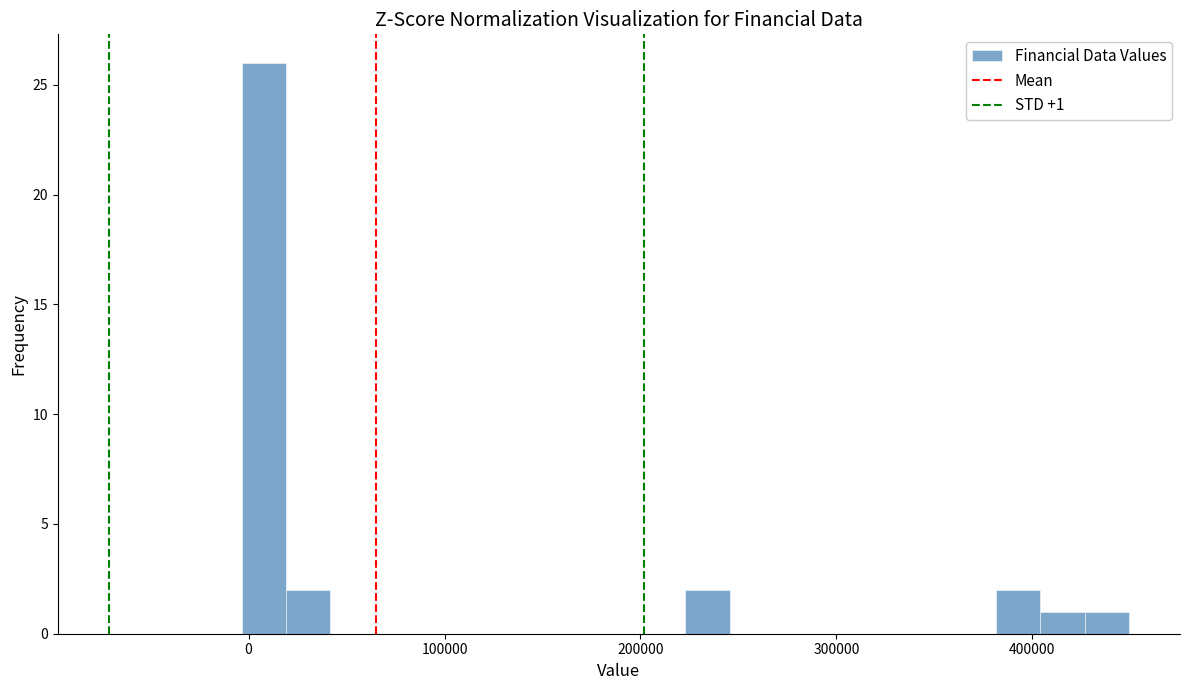

Around what value on the x-axis is the tallest bar? Give the approximate position of its centre, as read against the axis.

10000